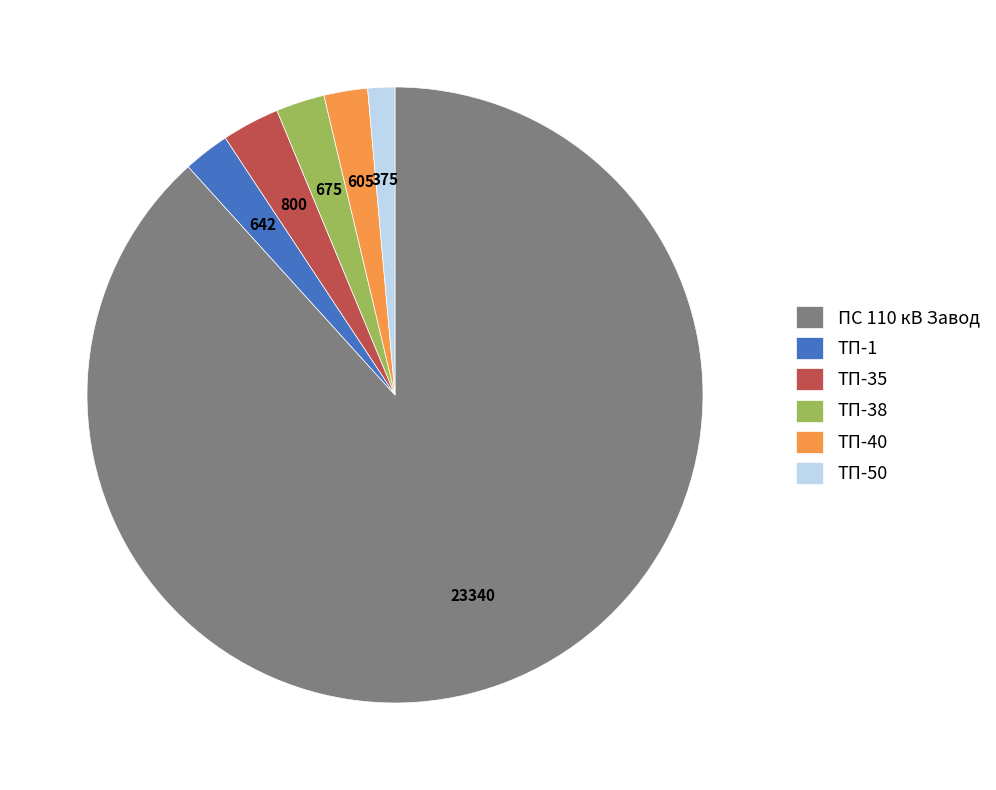

What is the smallest slice in the pie chart?

ТП-50